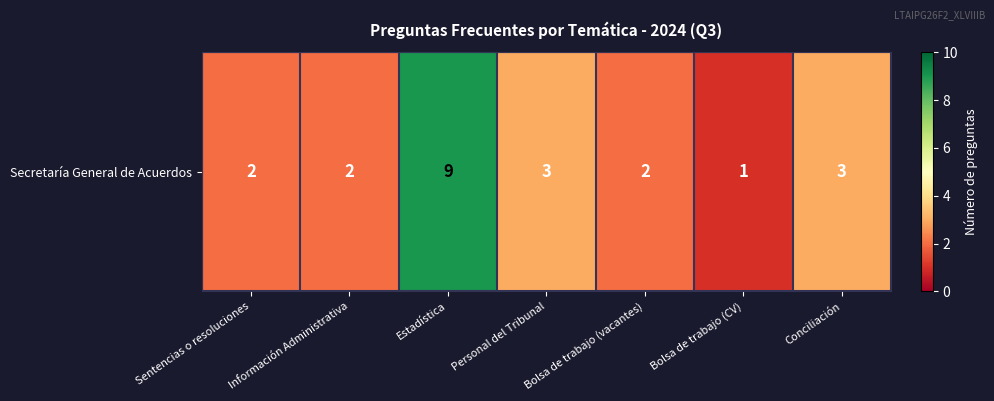

Count the number of values greater than 2.

3